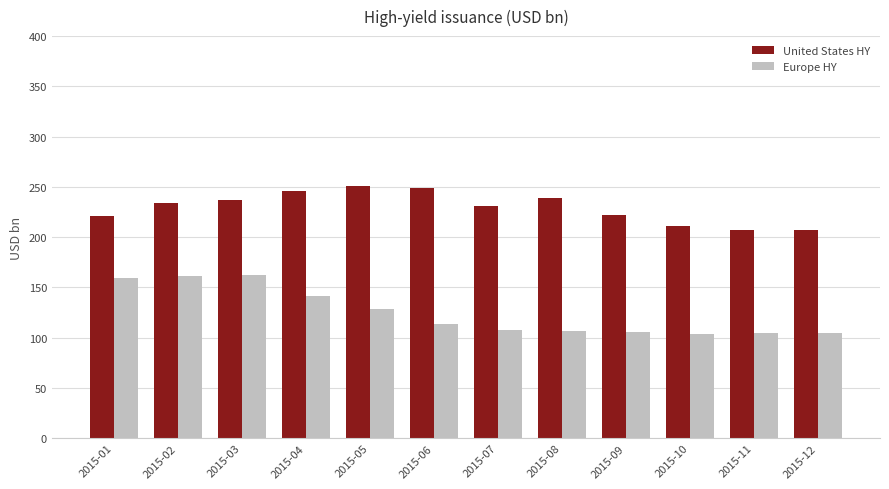

Count the number of data series in this chart.

2